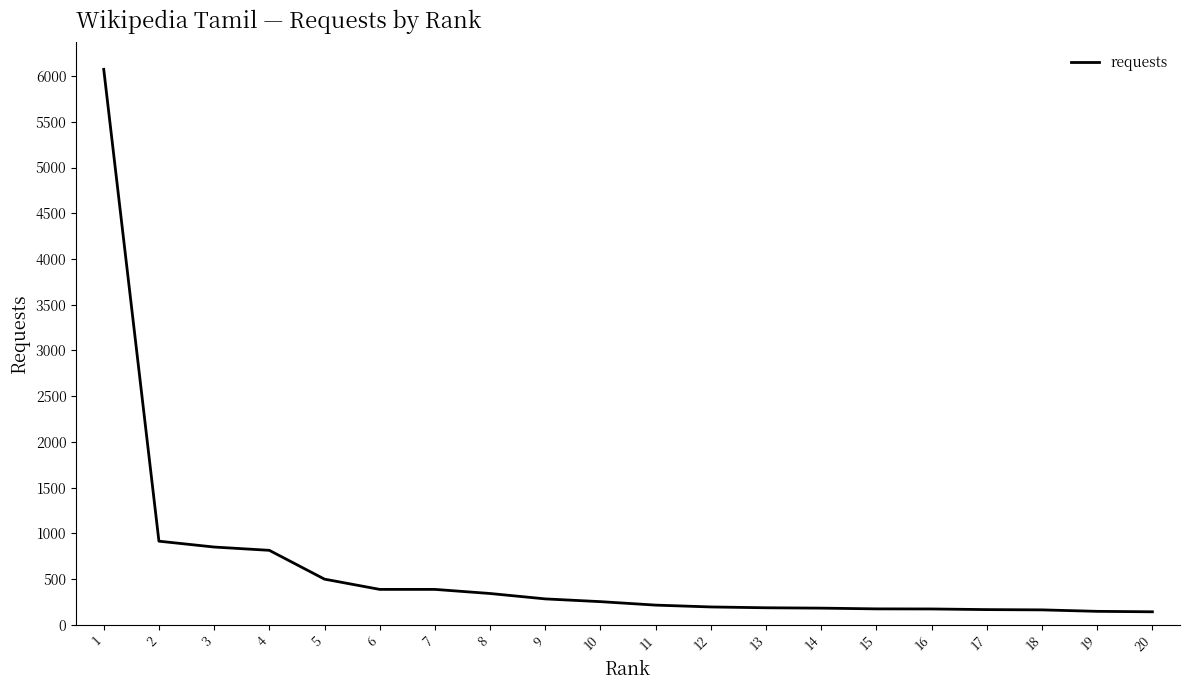

What is the difference between the maximum and minimum values?

5930